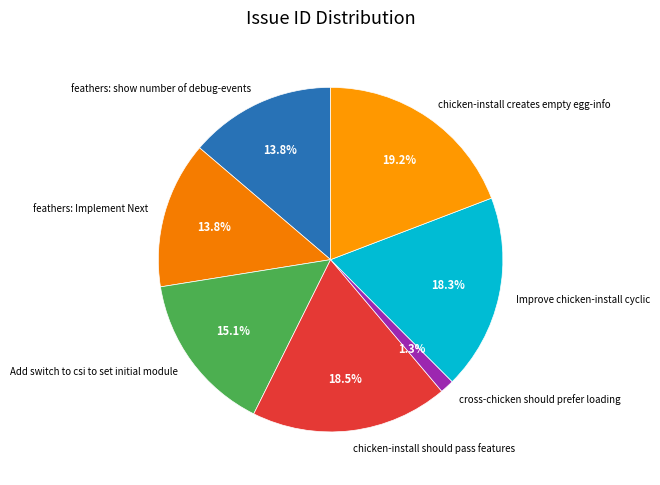

Count the number of slices in the pie.

7